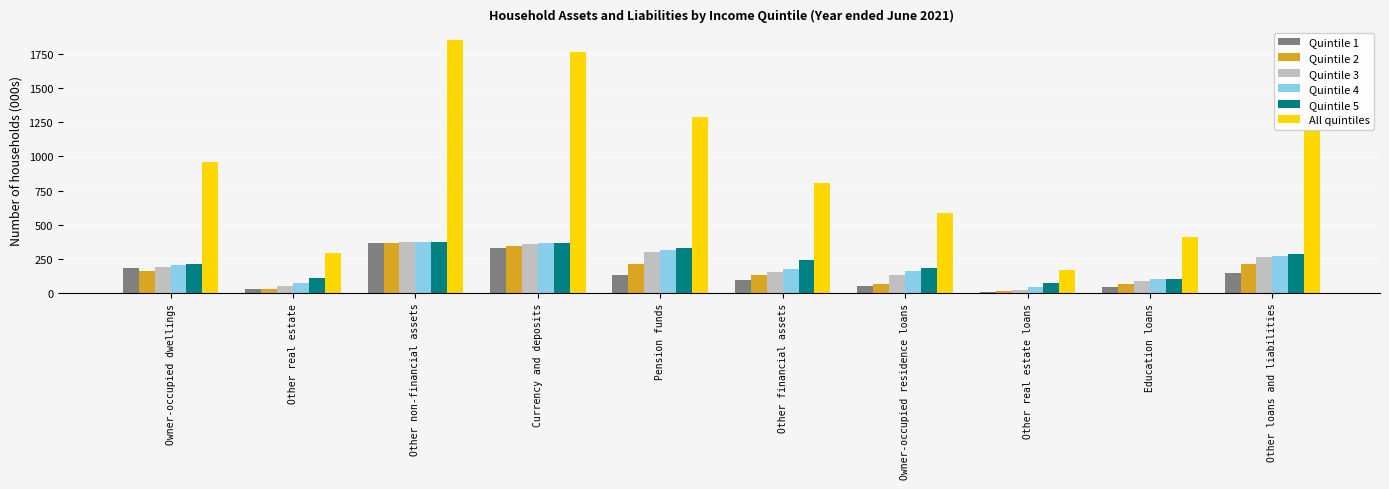

What is the smallest value displayed?

8